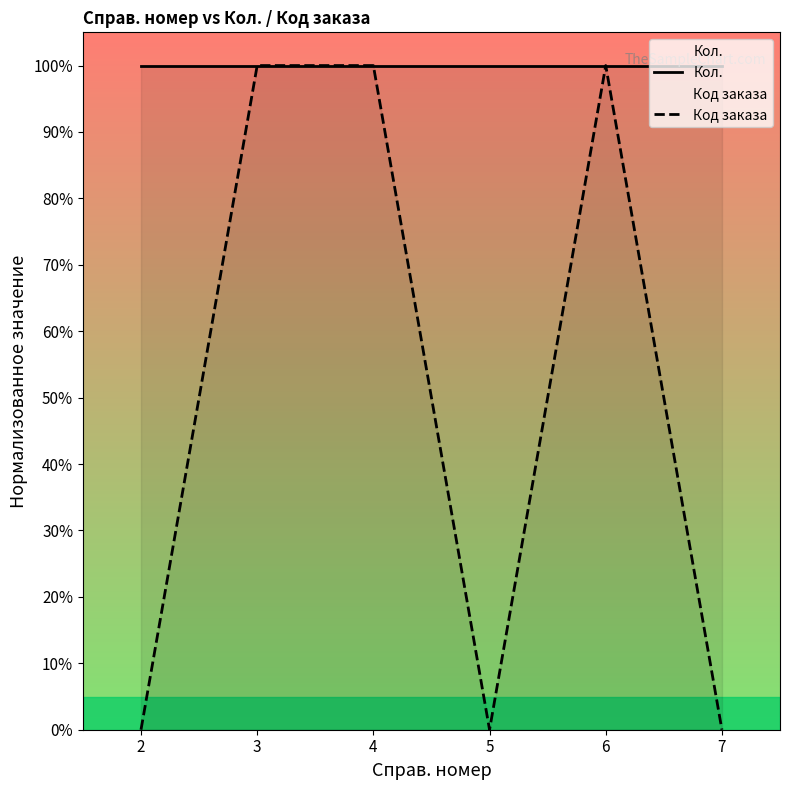

What are all the series names shown in the legend?

Кол., Код заказа